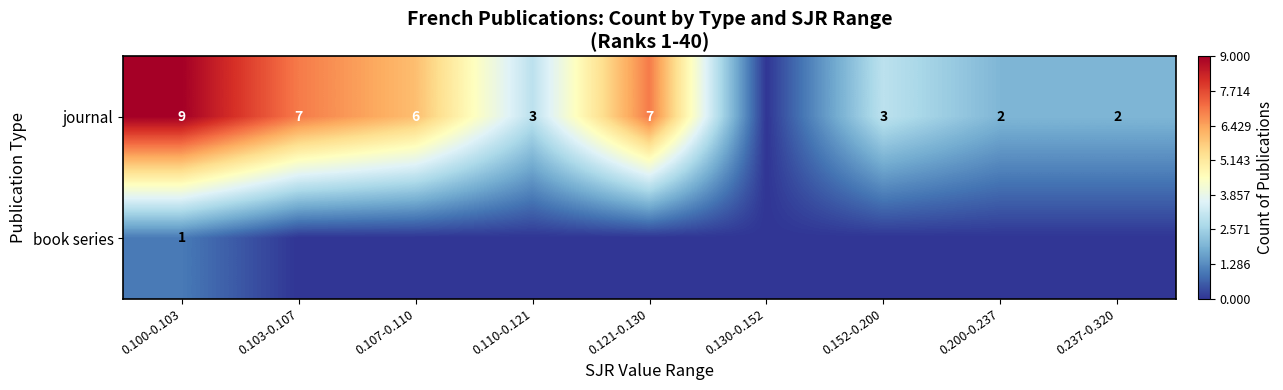

The value of journal at 0.237-0.320 is 2. True or false?

True